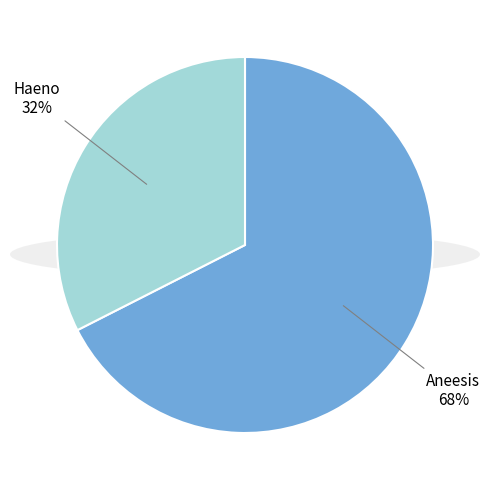

How many slices are in this pie chart?

2